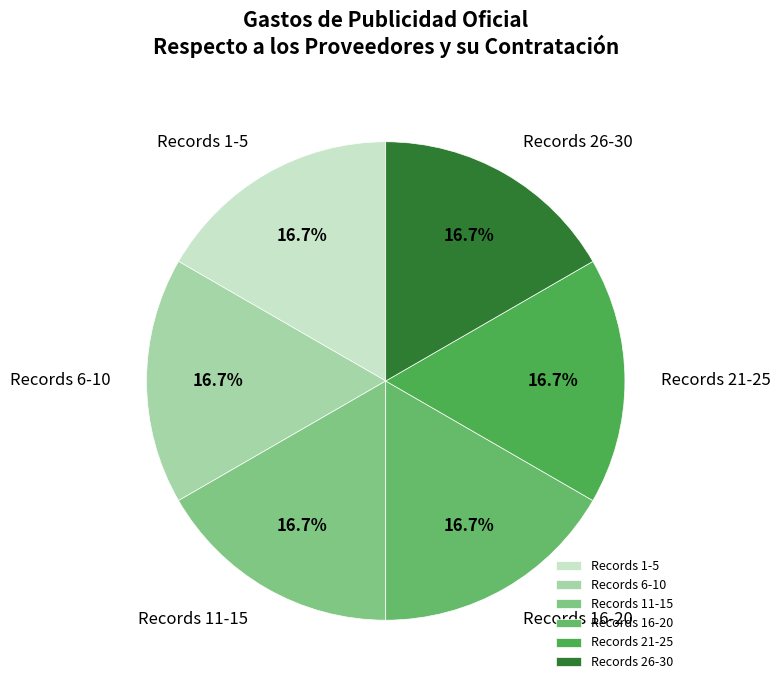

Approximately how many times larger is the value at Records 6-10 compared to Records 21-25?

1.0